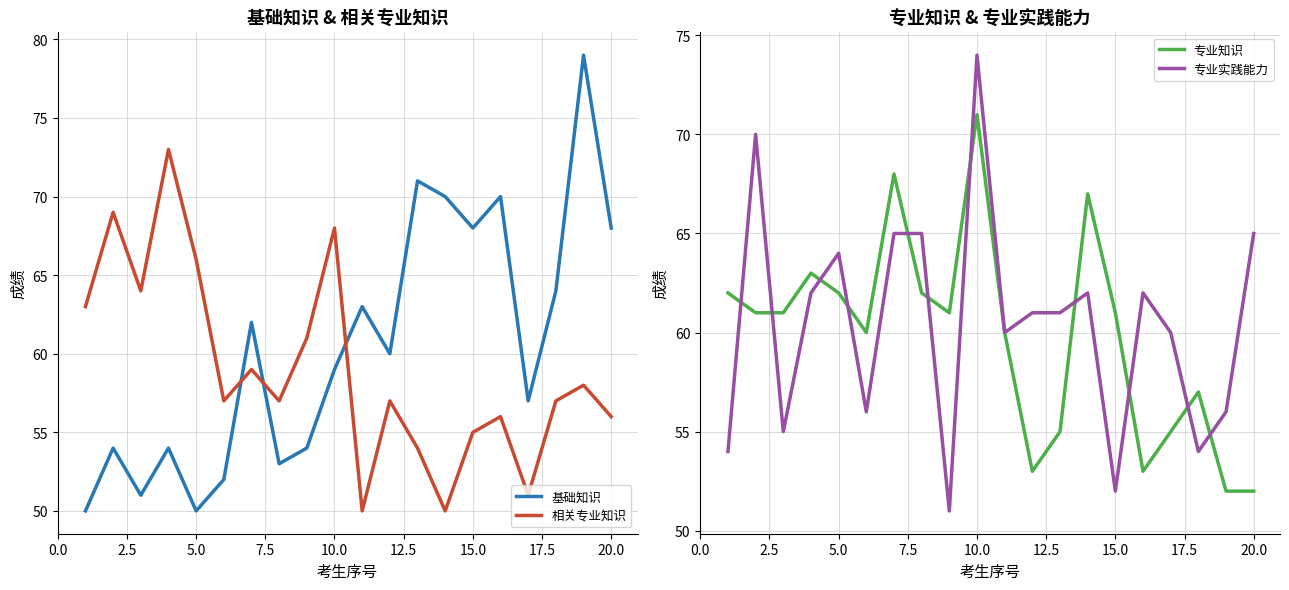

What is the average value of the 专业知识 series?

60